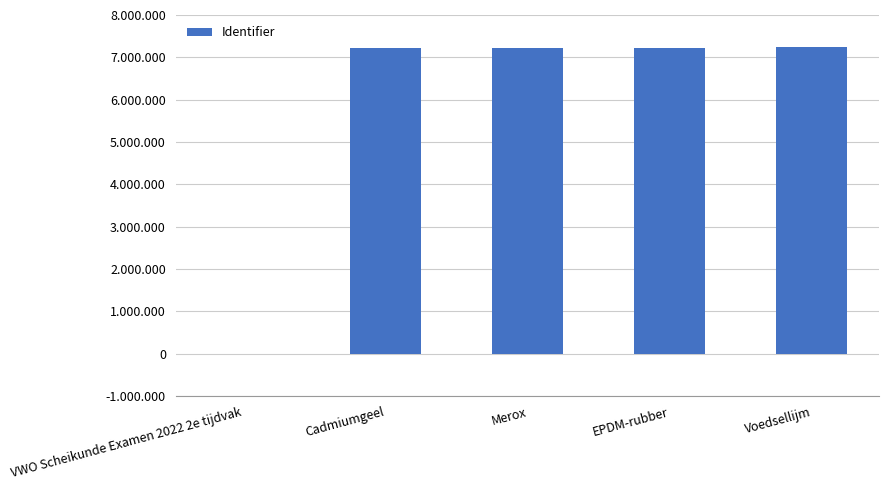

Does the chart contain any negative values?

No